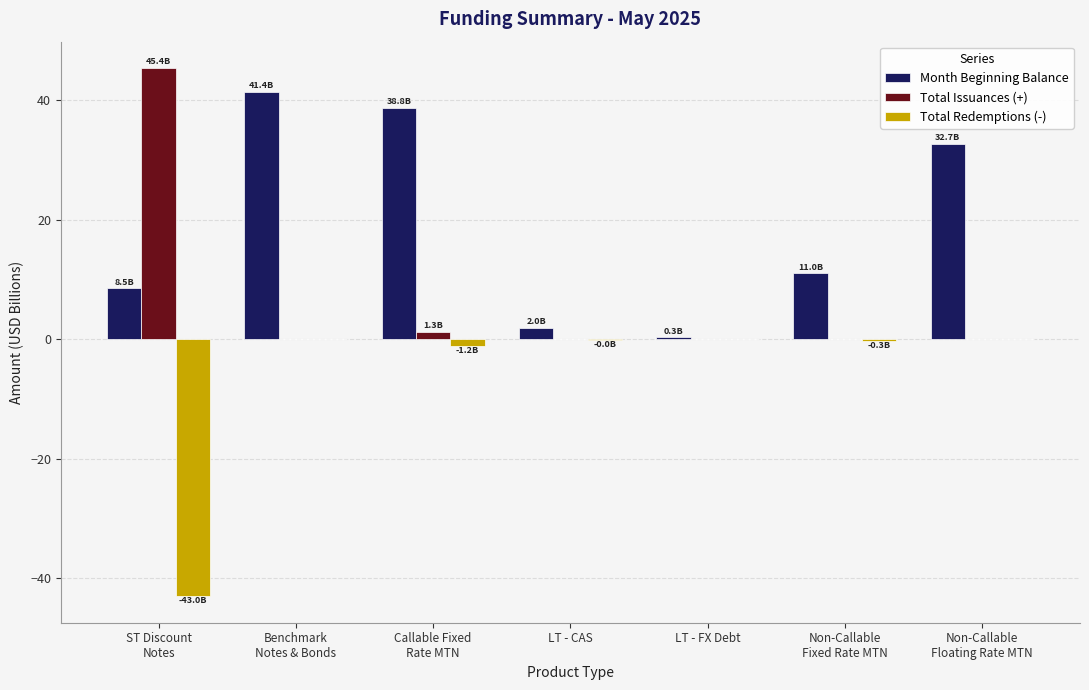

Does the chart contain stacked bars?

No